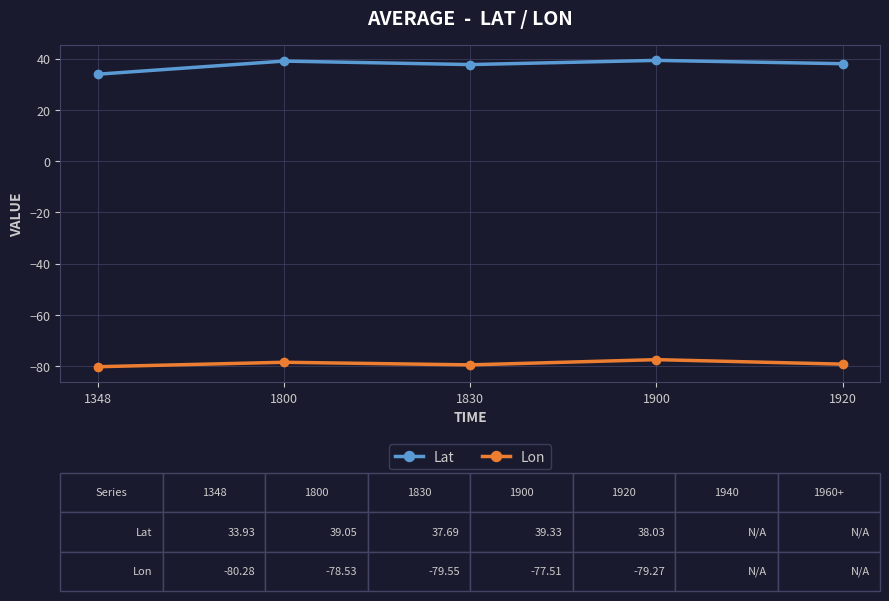

What is the difference between the maximum and minimum values in the Lon series?

2.8